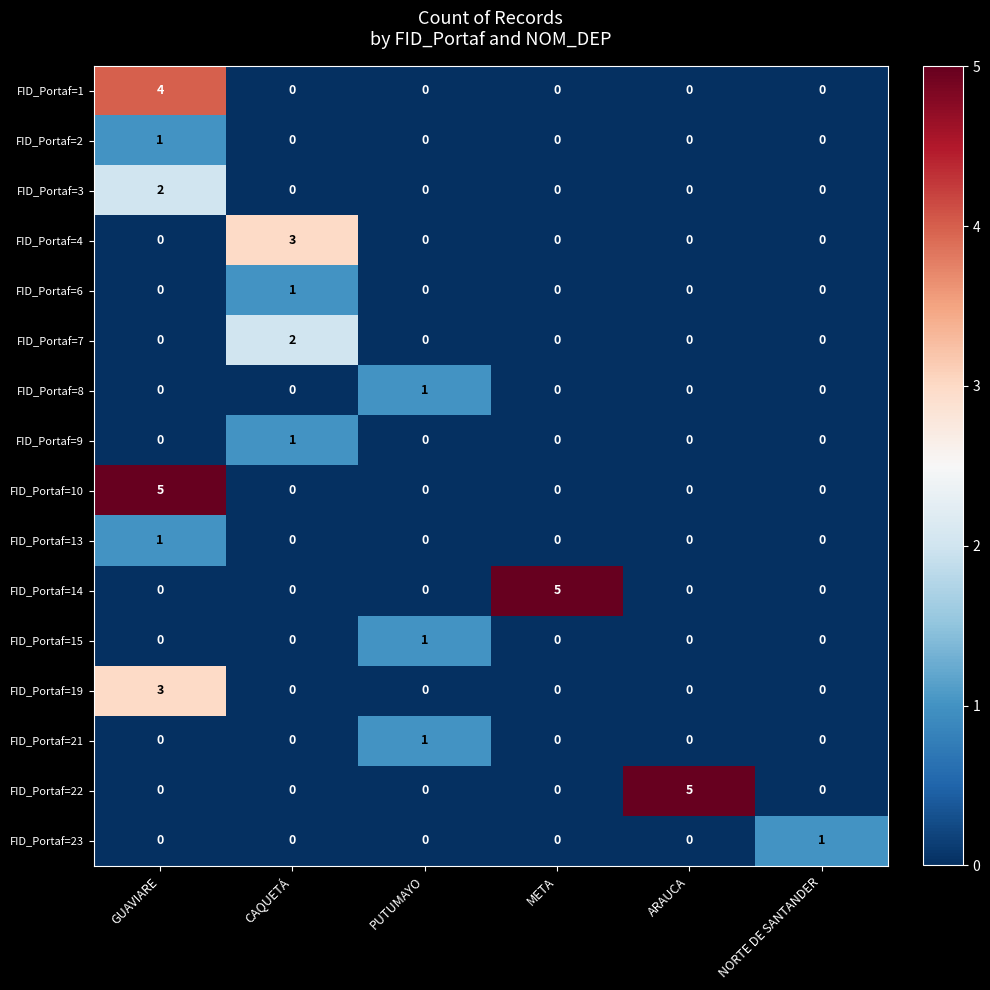

Count the FID_Portaf=13 values in the range 0 to 1.

6